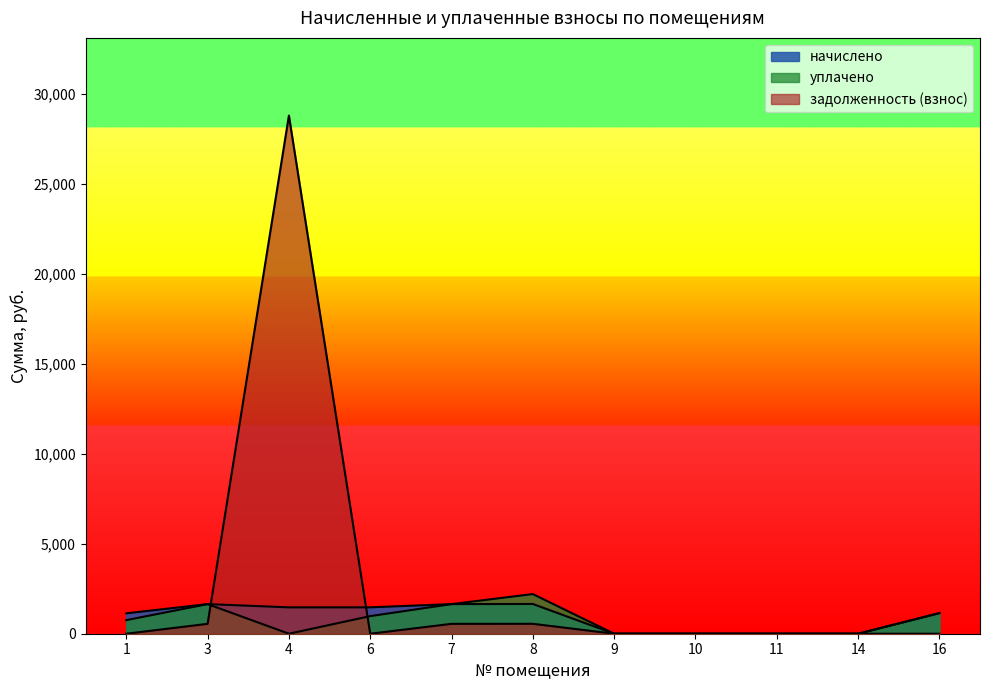

List the labels in order of задолженность (взнос) value, largest first.

4, 8, 3, 7, 1, 6, 9, 10, 11, 14, 16